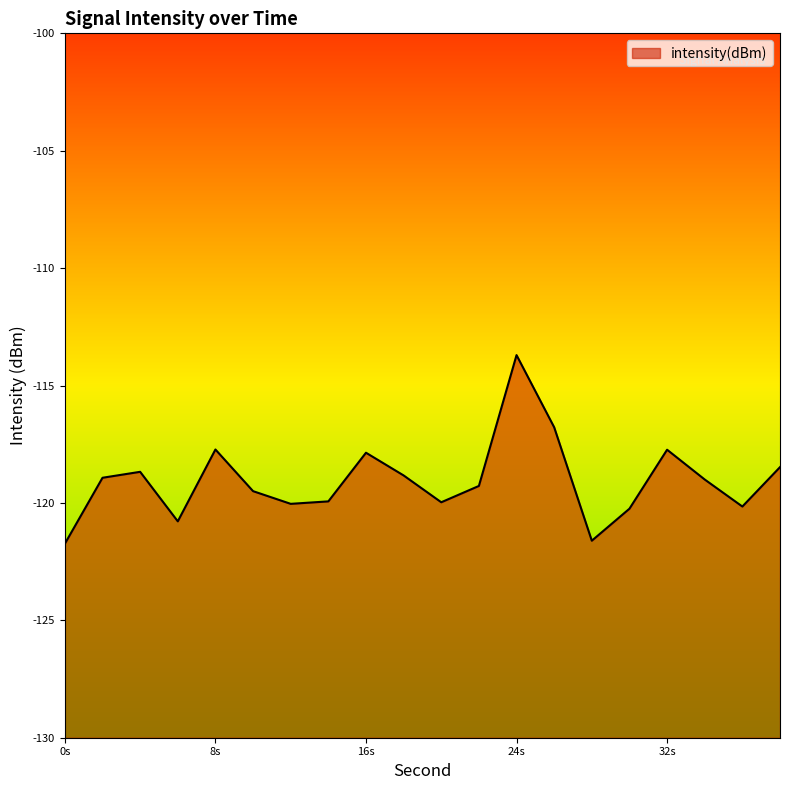

What is the sum of the values at 2 and 34?

-237.9